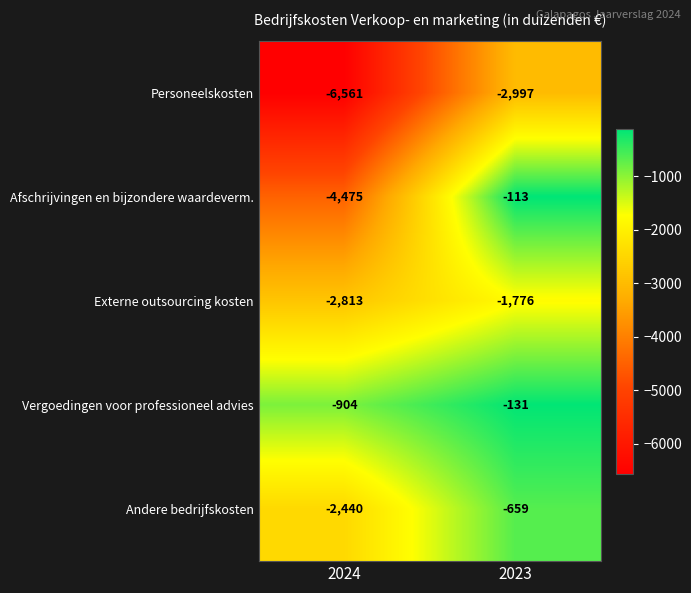

What is the sum of the Afschrijvingen en bijzondere waardeverm. values at 2024 and 2023?

-4588